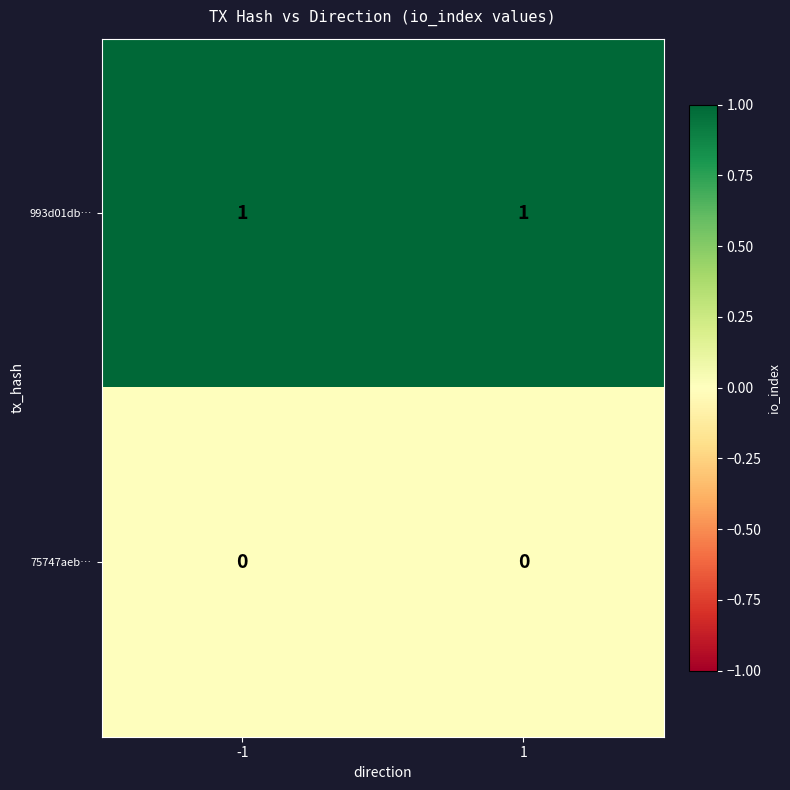

Is the value of 993d01db… at 1 greater than the value of 75747aeb… at 1?

Yes